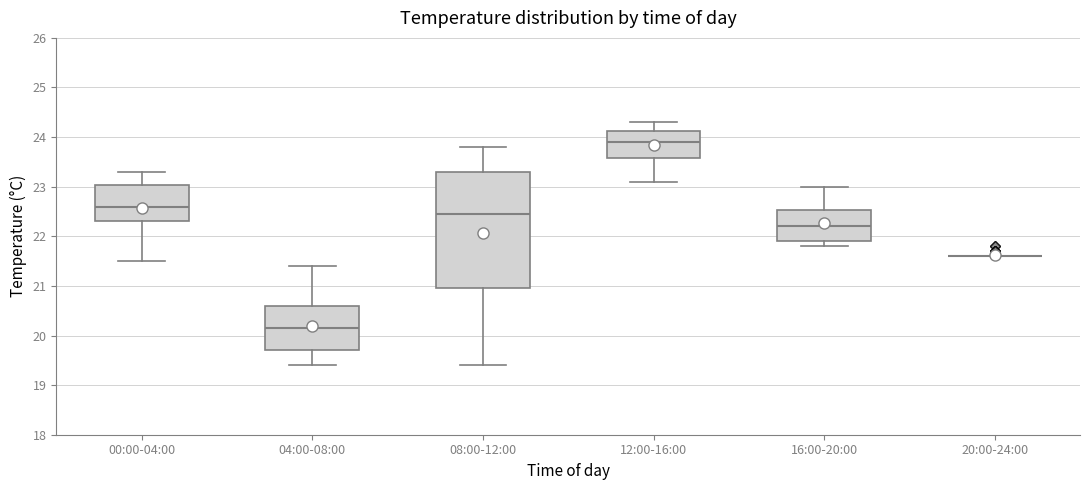

Comparing the boxes themselves (not the whiskers), which one is the tallest?

08:00-12:00